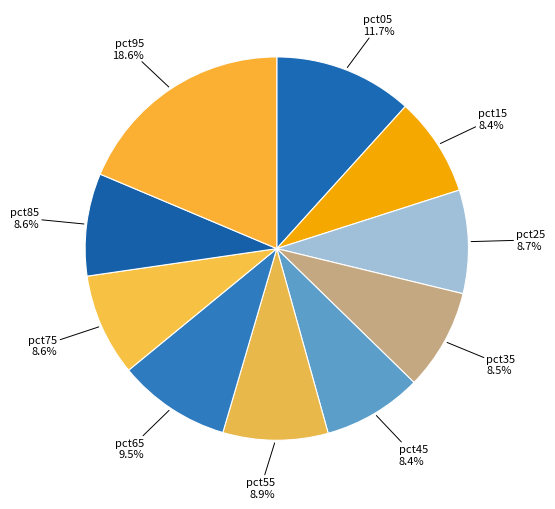

Do pct35 and pct55 together represent more than half of the pie?

No